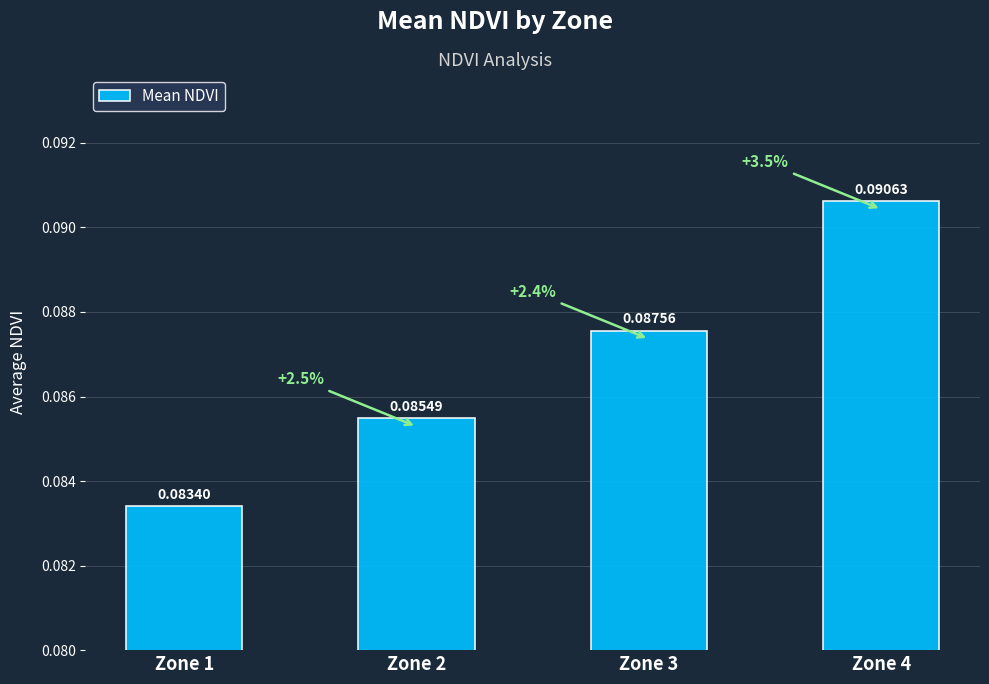

Rank the categories by value from highest to lowest.

Zone 4, Zone 3, Zone 2, Zone 1